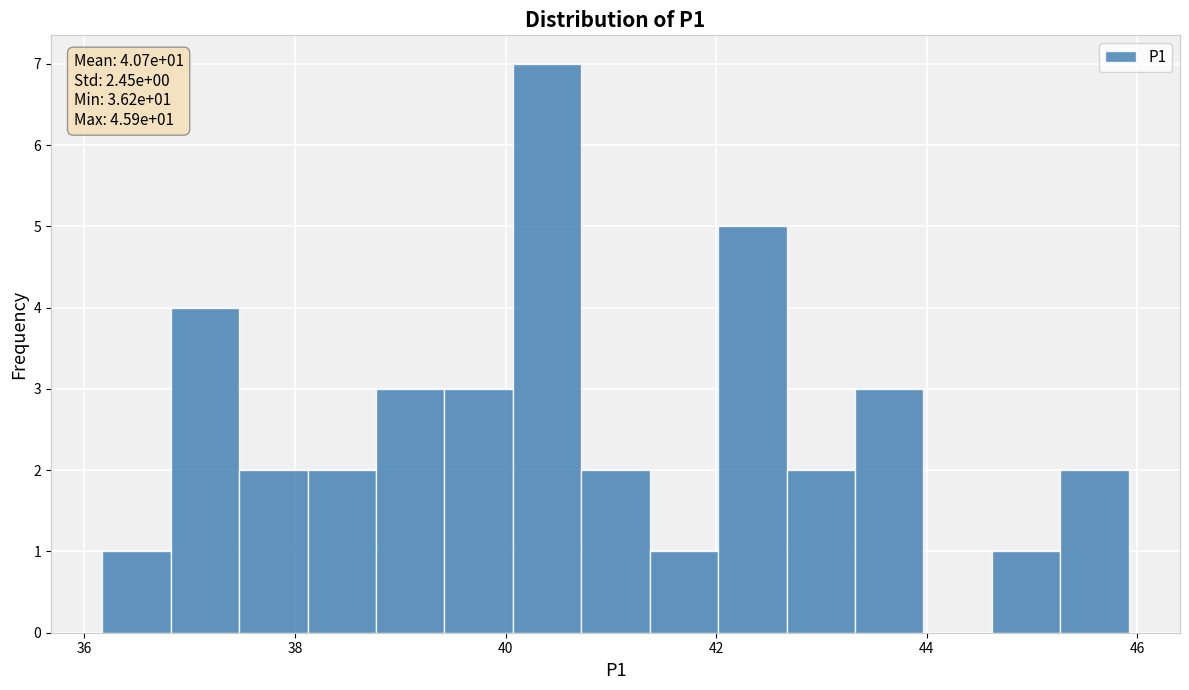

Around what value on the x-axis is the tallest bar? Give the approximate position of its centre, as read against the axis.

40.4